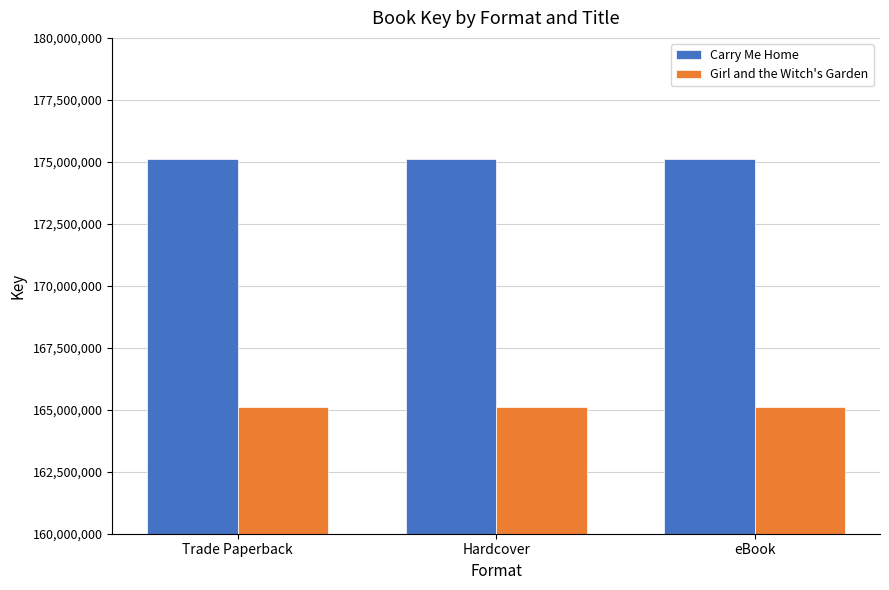

Is it true that Girl and the Witch's Garden equals 238290731 at Trade Paperback?

False